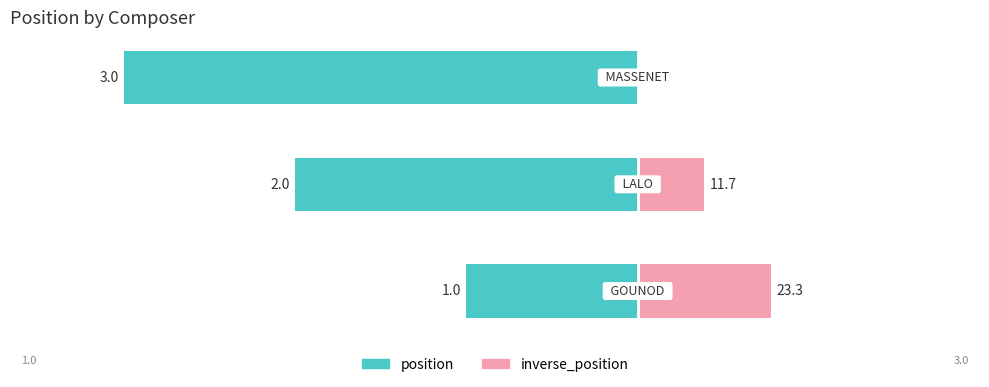

Read the value at MASSENET.

3